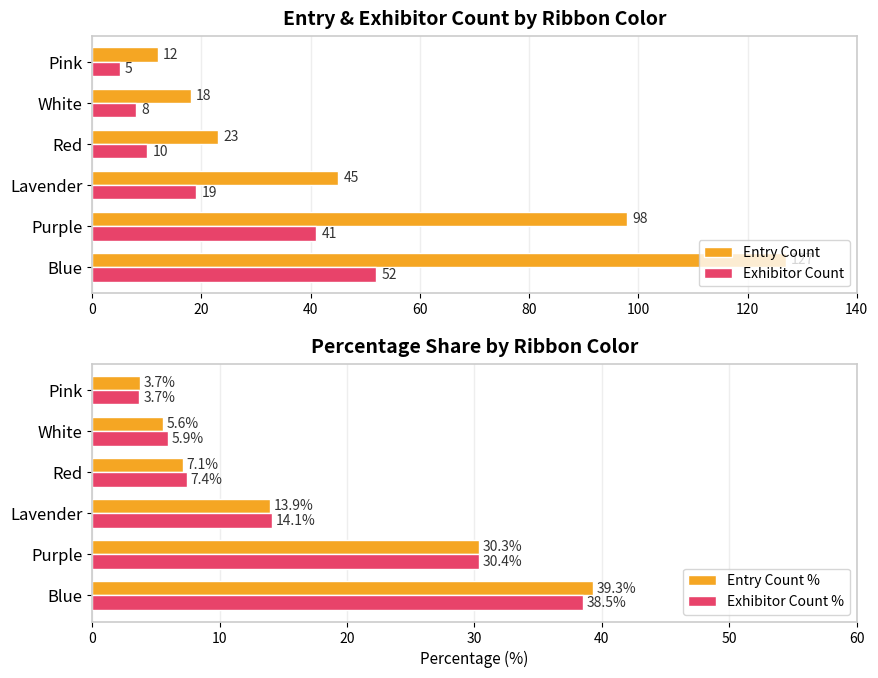

Which category has the lowest value in the Exhibitor Count series?

Pink